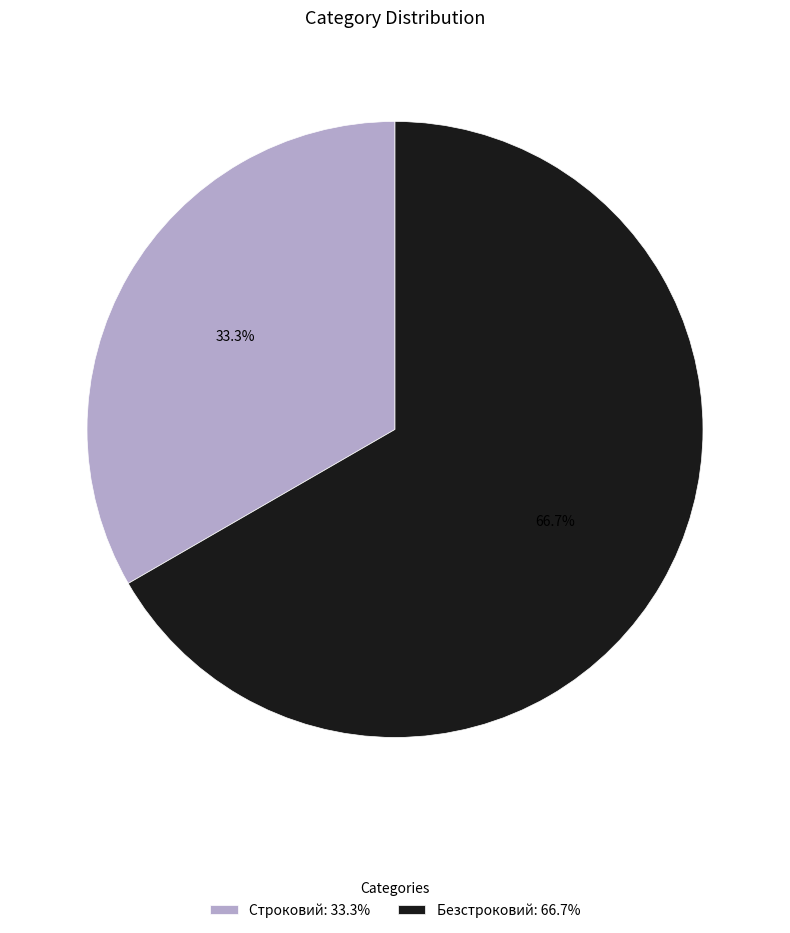

True or false: Строковий accounts for 33% of the total.

True